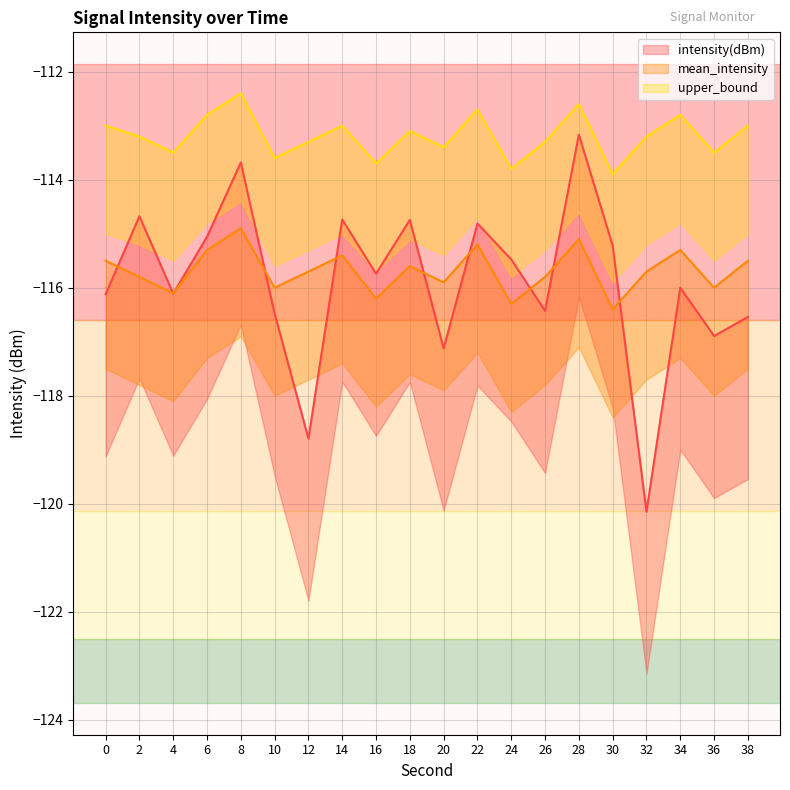

What value does the intensity(dBm) series have at 8?

-113.7